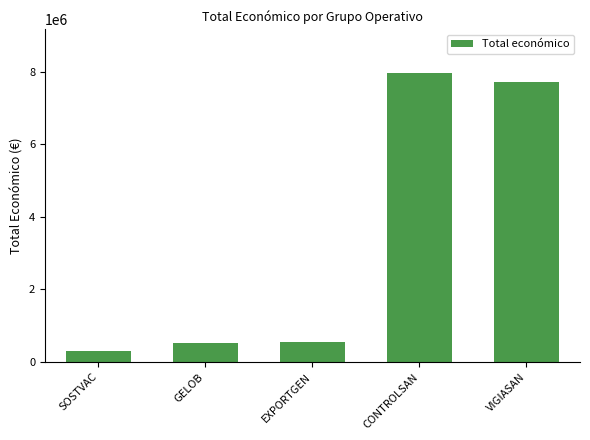

How many series are shown in this chart?

1